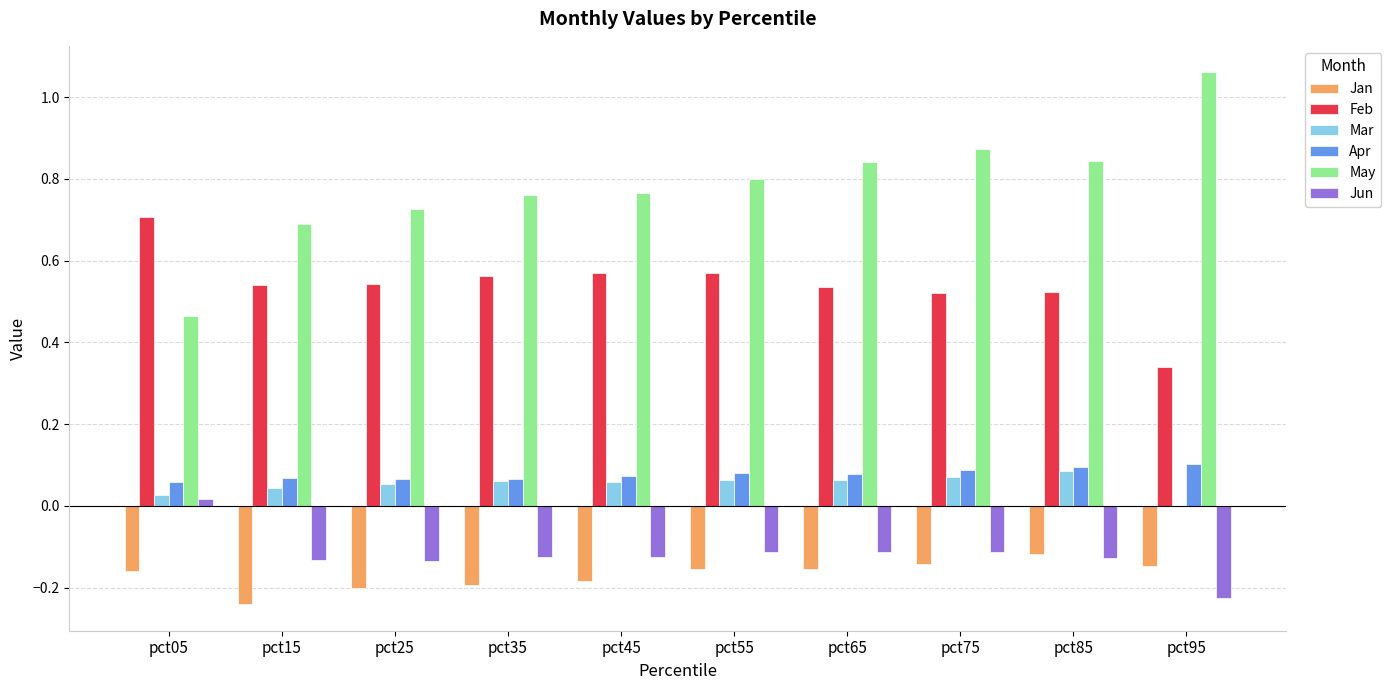

Are the bars horizontal?

No